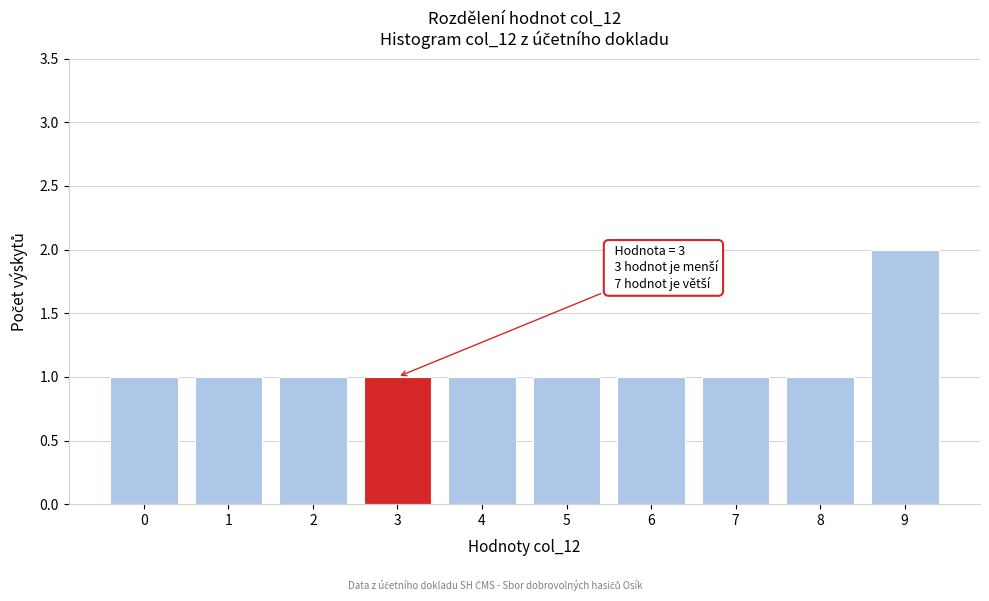

Over which range of the x-axis is the bar tallest?

8.5 to 9.5